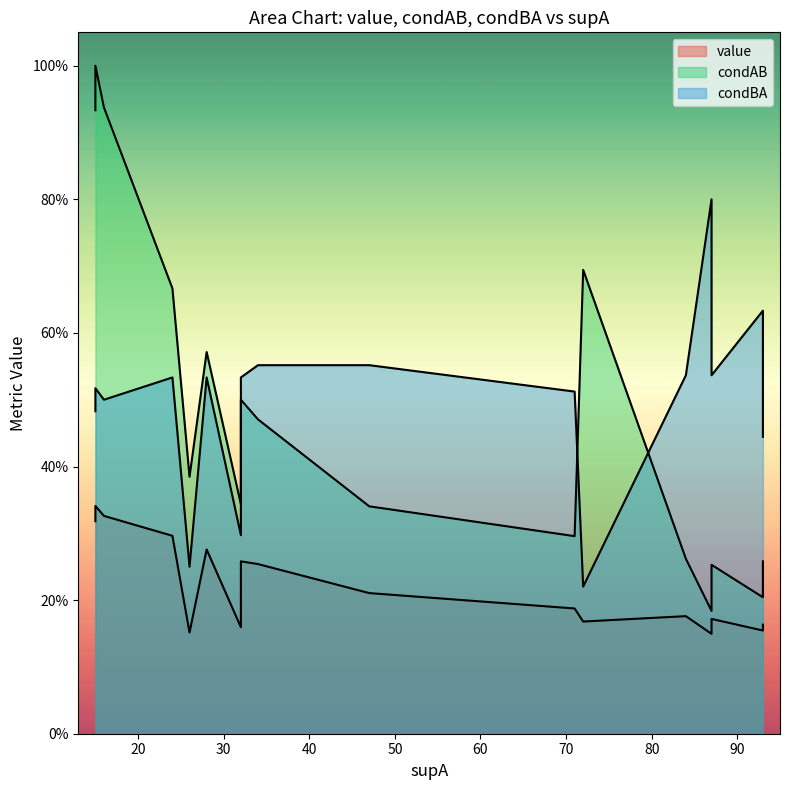

How many intersections are there between condAB and condBA?

7